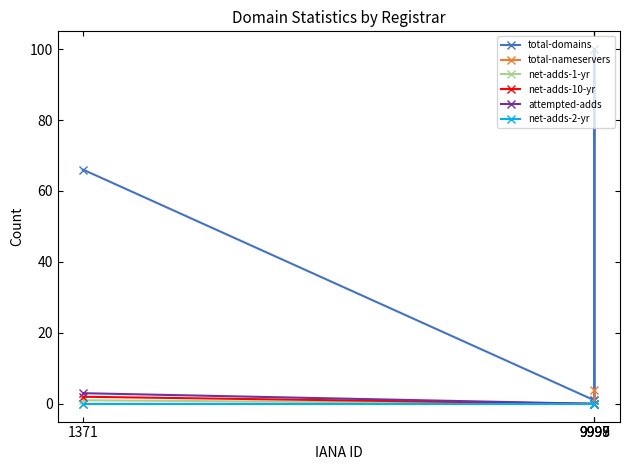

True or false: total-nameservers has more than 1 points higher than both neighbors.

False